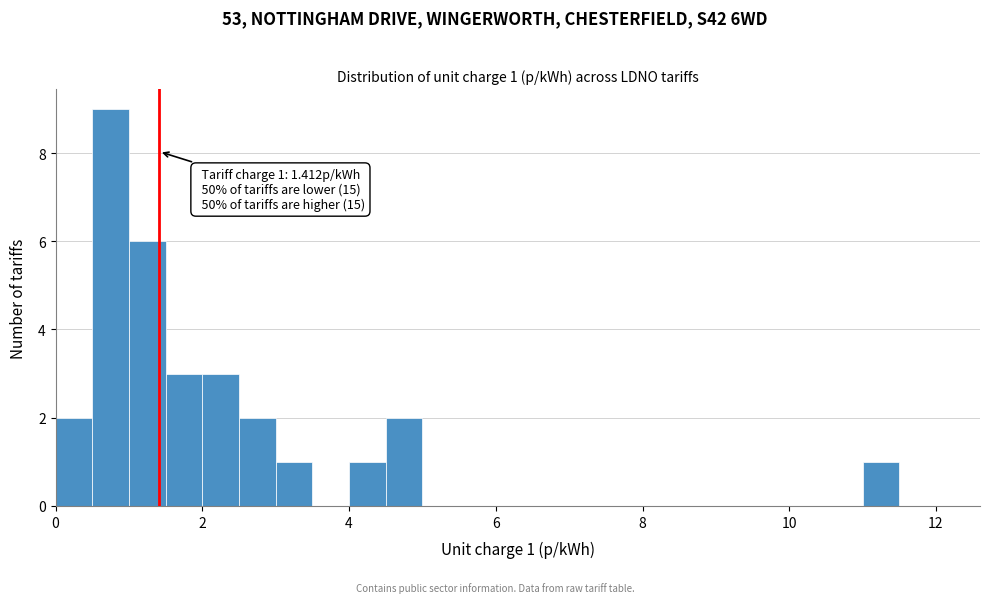

Around what value on the x-axis is the tallest bar? Give the approximate position of its centre, as read against the axis.

0.8